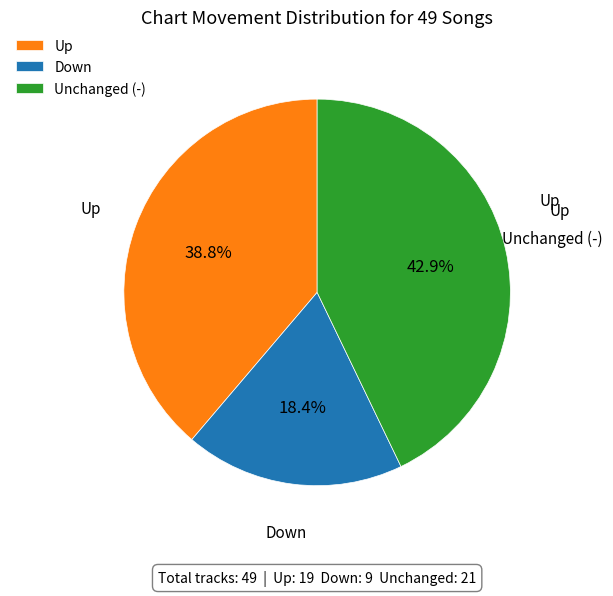

How many slices are in this pie chart?

3